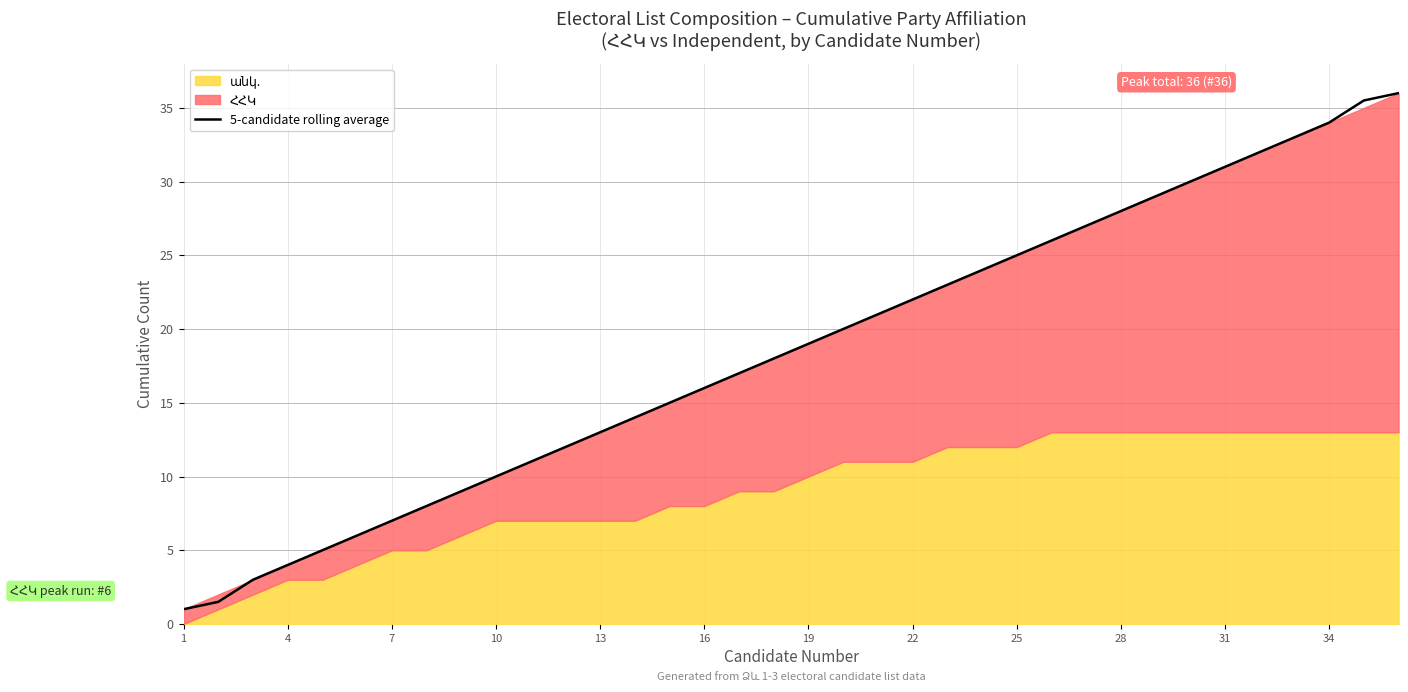

The 5-candidate rolling average series shows 7.1 at 28. True or false?

False